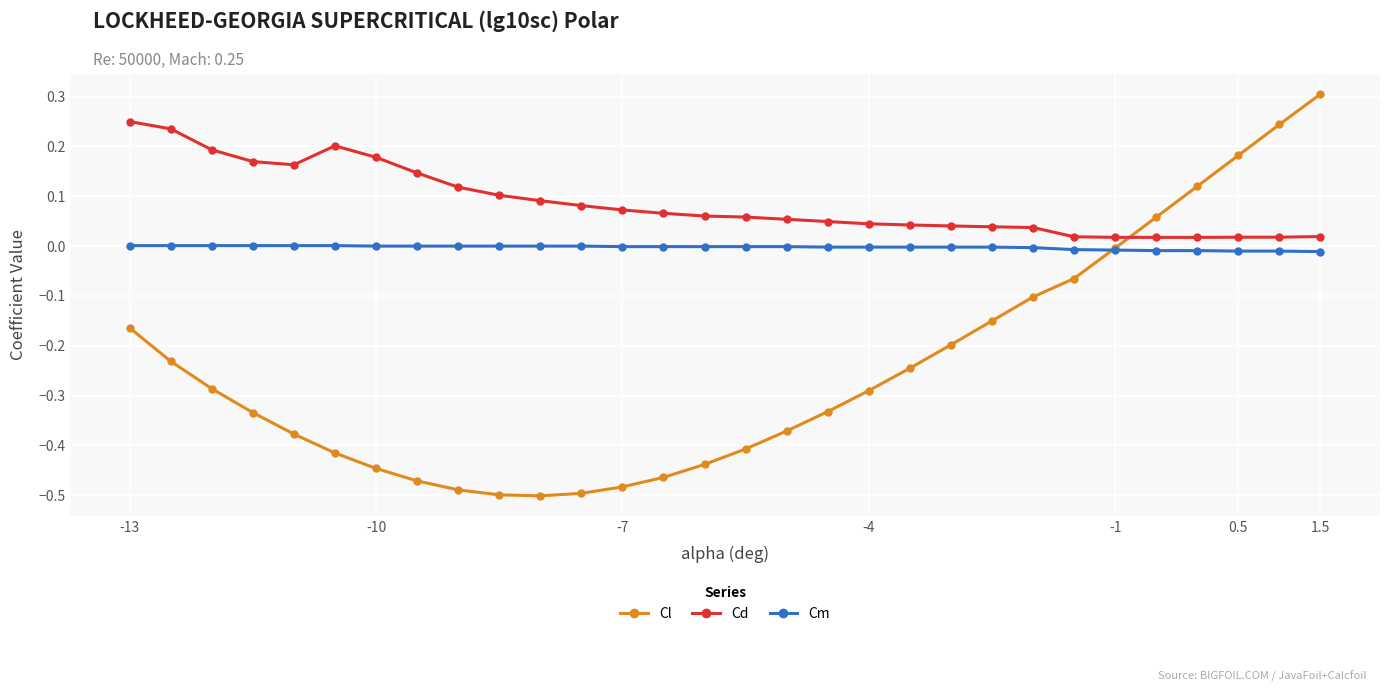

Which series has the widest spread of values?

Cl